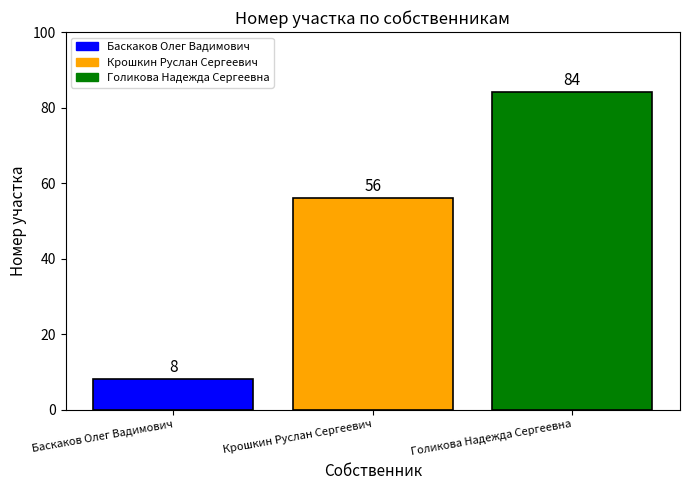

How many data points does each series have?

3